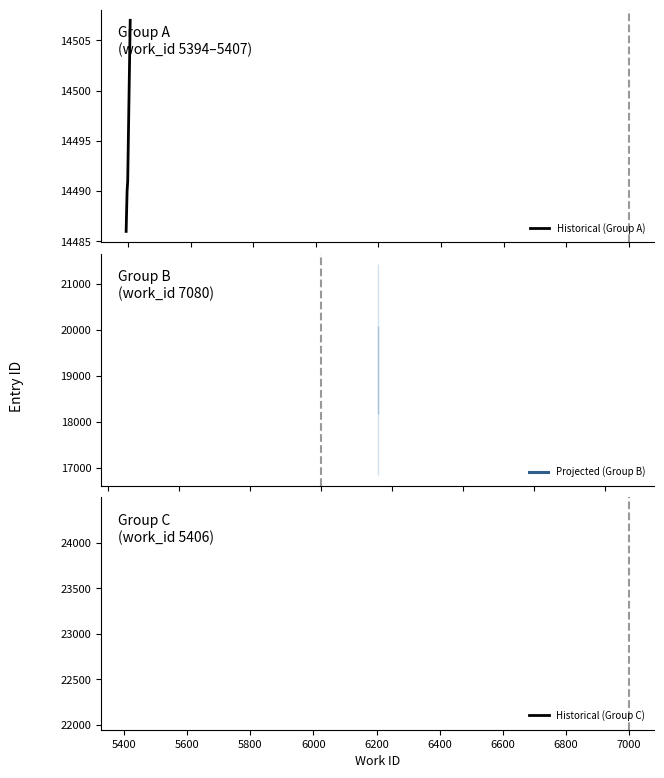

How many series are shown in this chart?

3